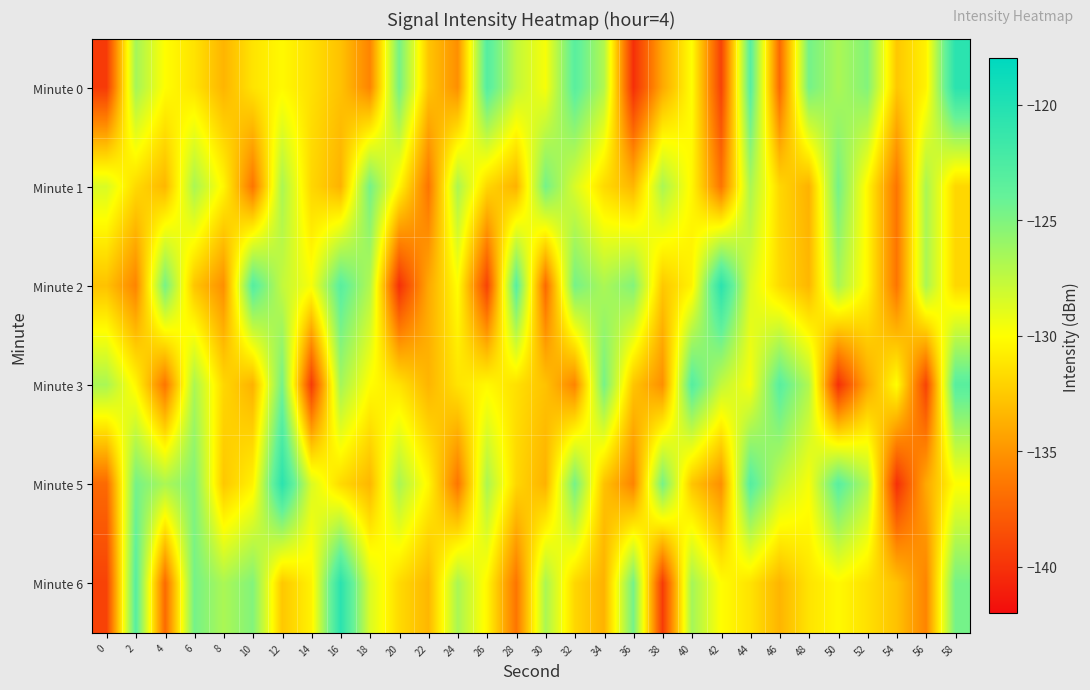

List the series in order of their peak value, highest first.

Minute 0, Minute 2, Minute 5, Minute 6, Minute 3, Minute 1